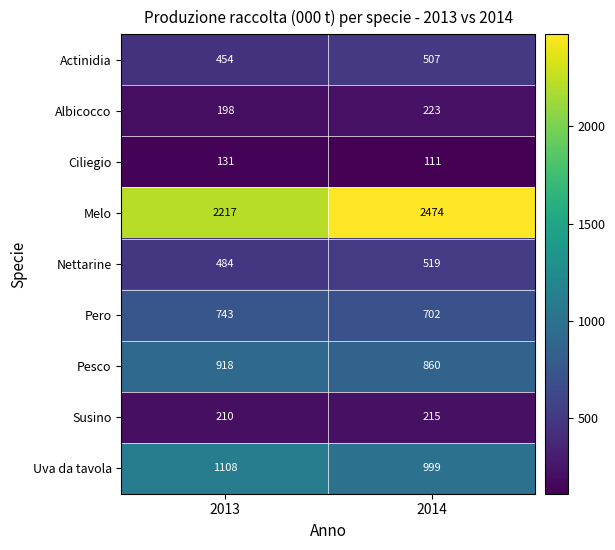

At which category is the sum across all series the highest?

2014